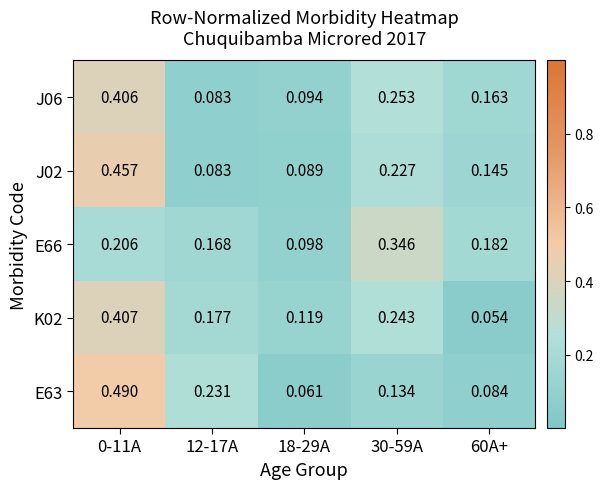

Rank the series by their maximum value, from highest to lowest.

E63, J02, K02, J06, E66